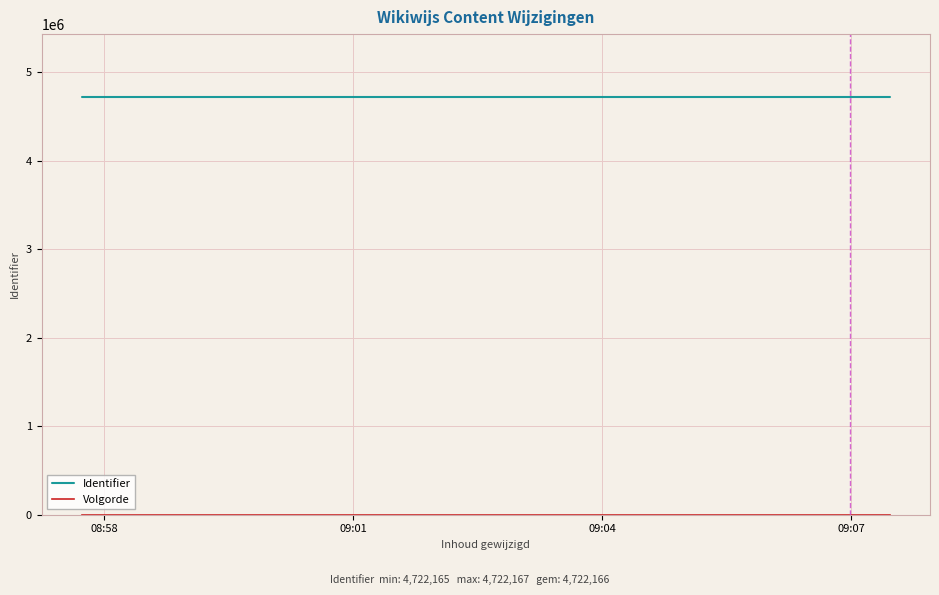

Which series has the largest total across all categories?

Identifier